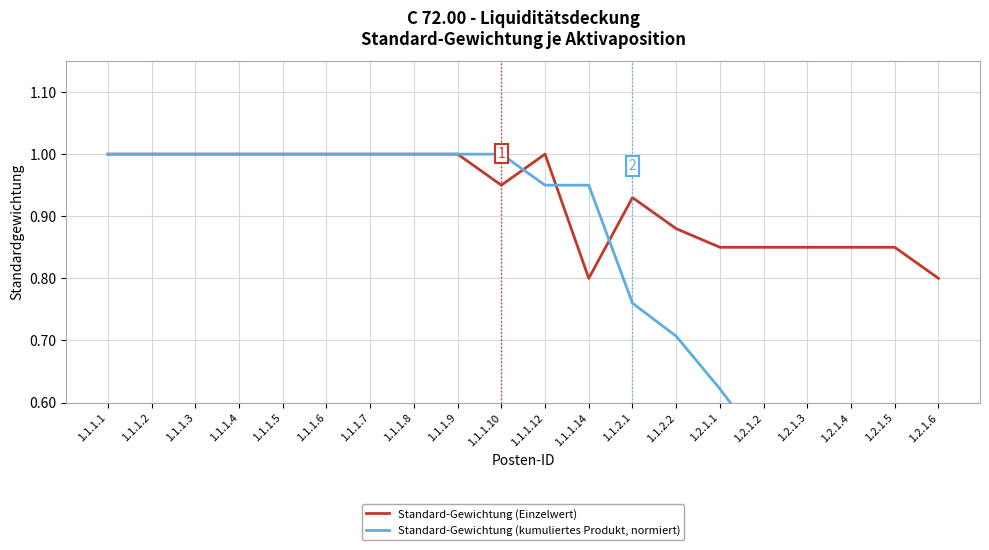

Where do Standard-Gewichtung (kumuliertes Produkt, normiert) and Standard-Gewichtung (Einzelwert) first cross each other?

1.1.1.10 and 1.1.1.12